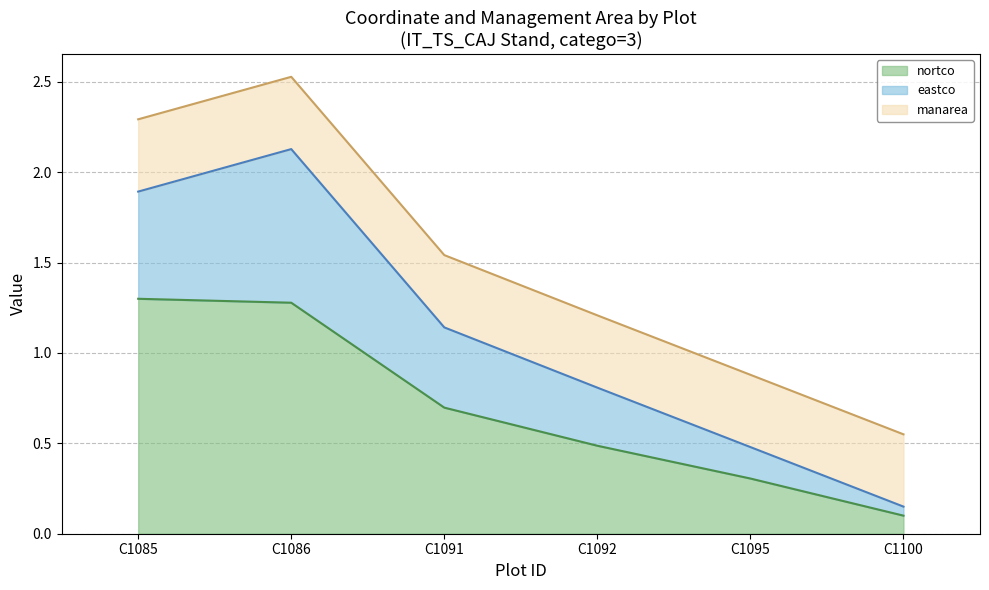

Is it true that nortco equals 0.7 at C1091?

True